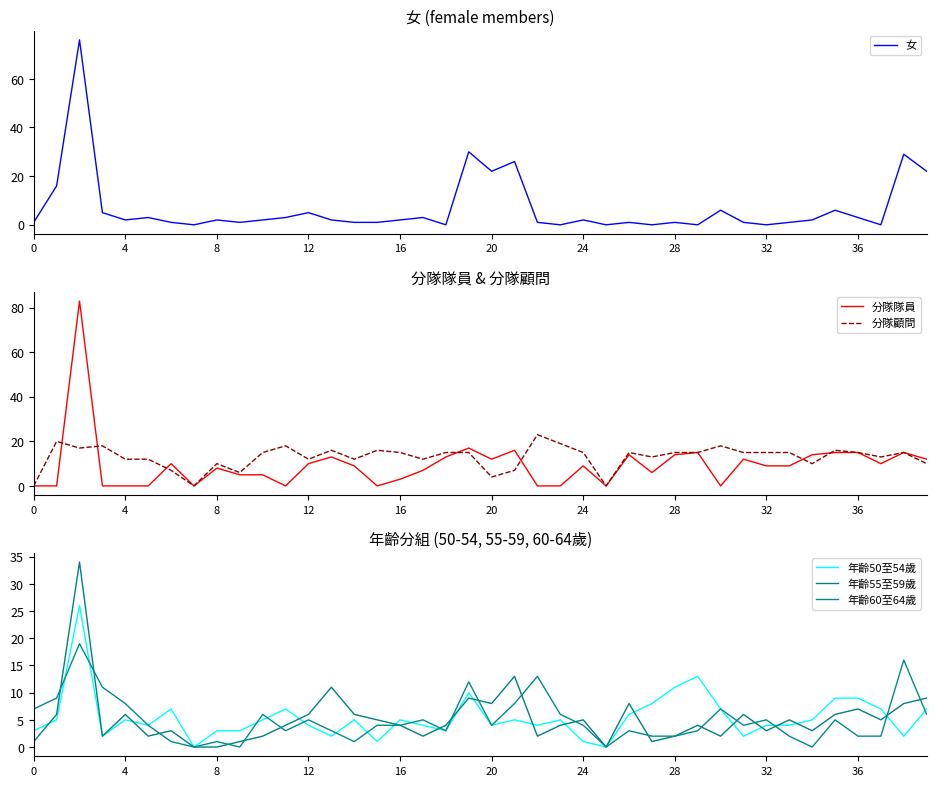

Rank the series at 26 from lowest to highest value.

女, 年齡60至64歲, 年齡50至54歲, 年齡55至59歲, 分隊隊員, 分隊顧問